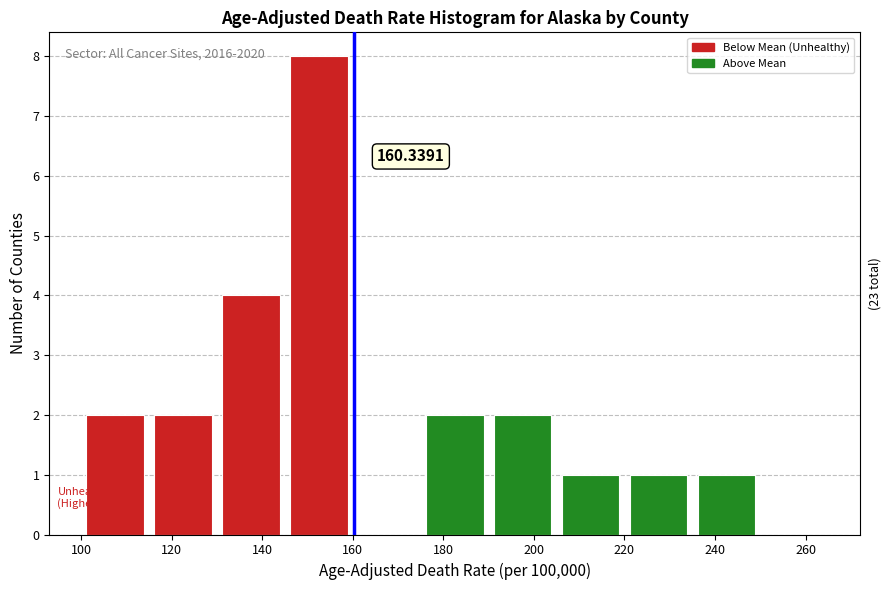

Which range on the x-axis has the tallest bar?

145 to 160